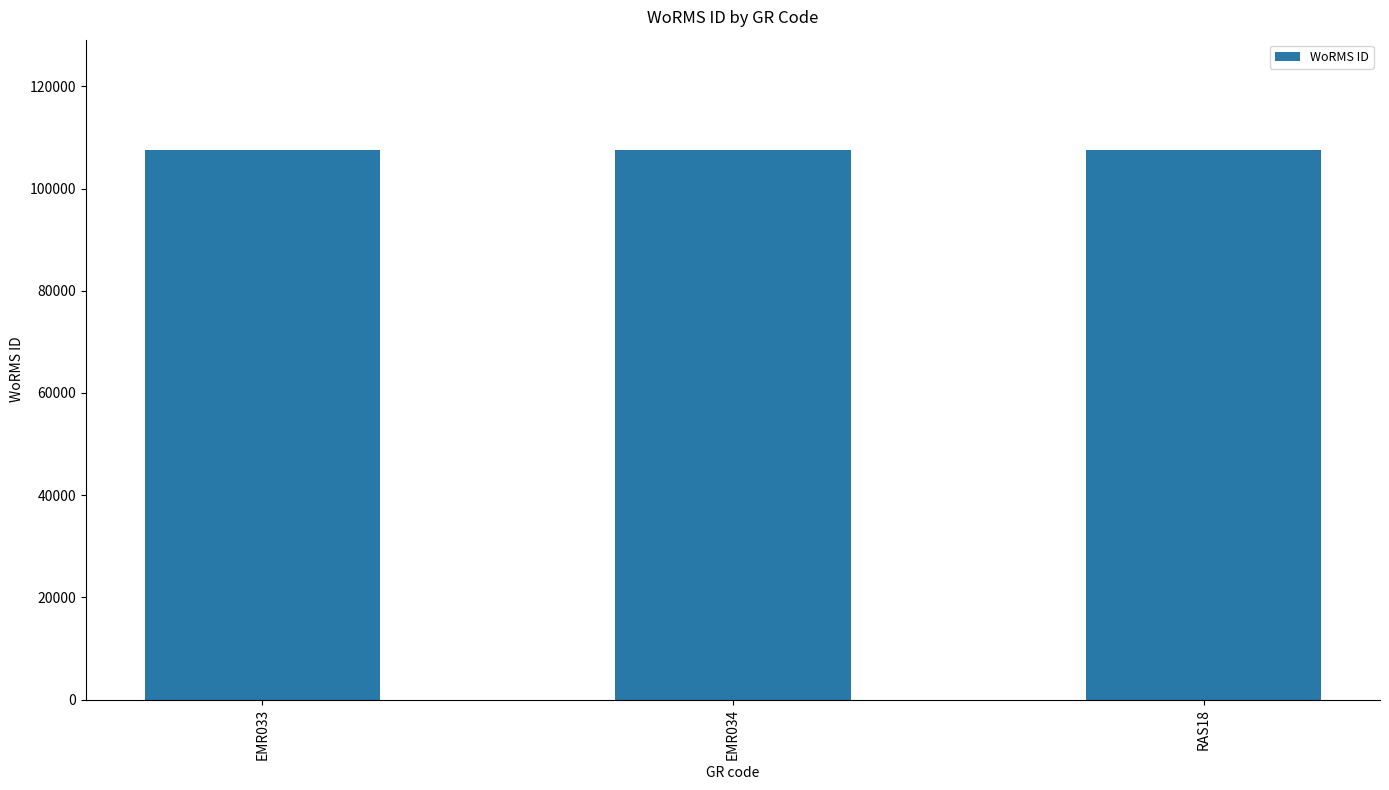

What is the label of the 2nd bar from the left?

EMR034